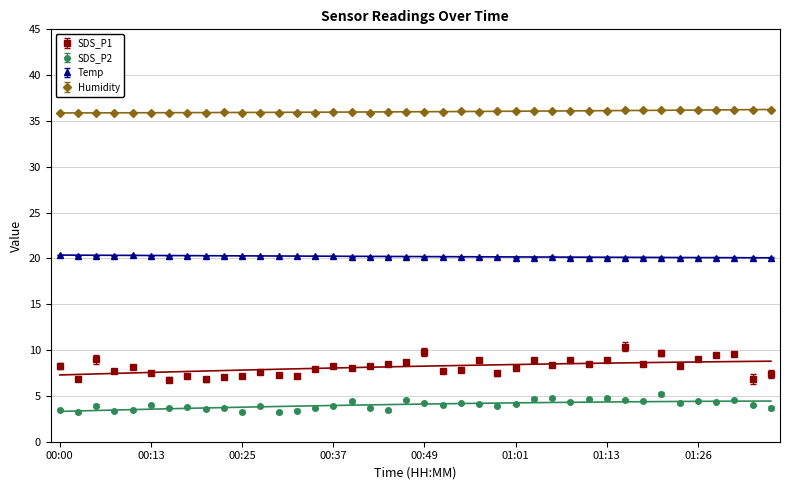

True or false: SDS_P1 and SDS_P2 intersect in this chart.

False